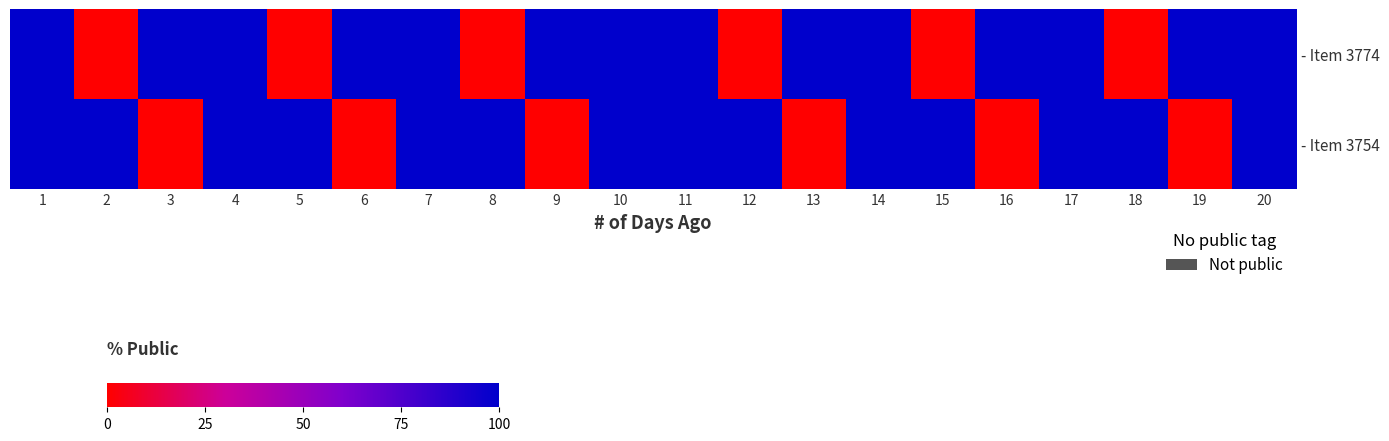

How many categories are shown in the chart?

20